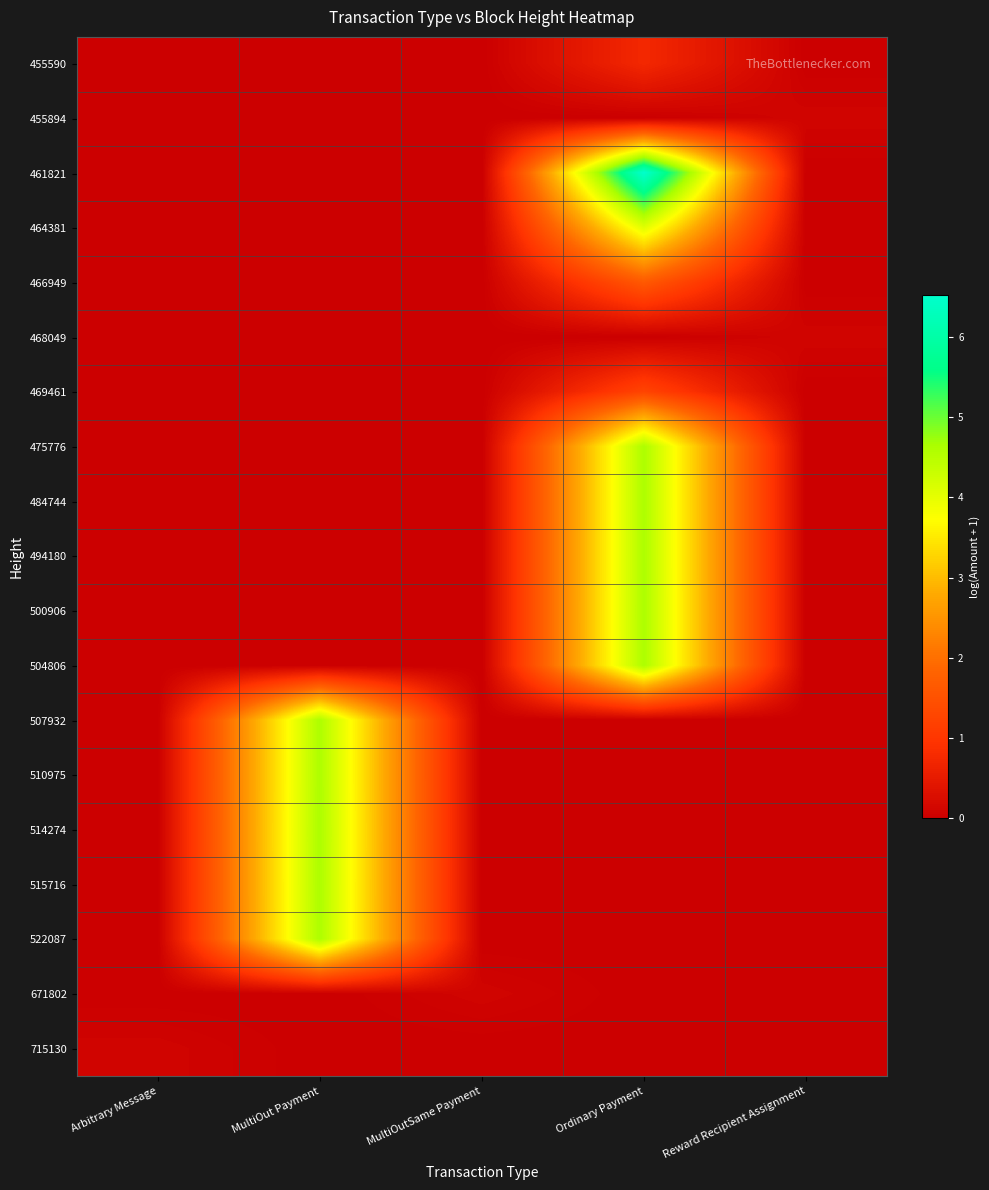

Between Reward Recipient Assignment and MultiOutSame Payment, which is larger?

Reward Recipient Assignment